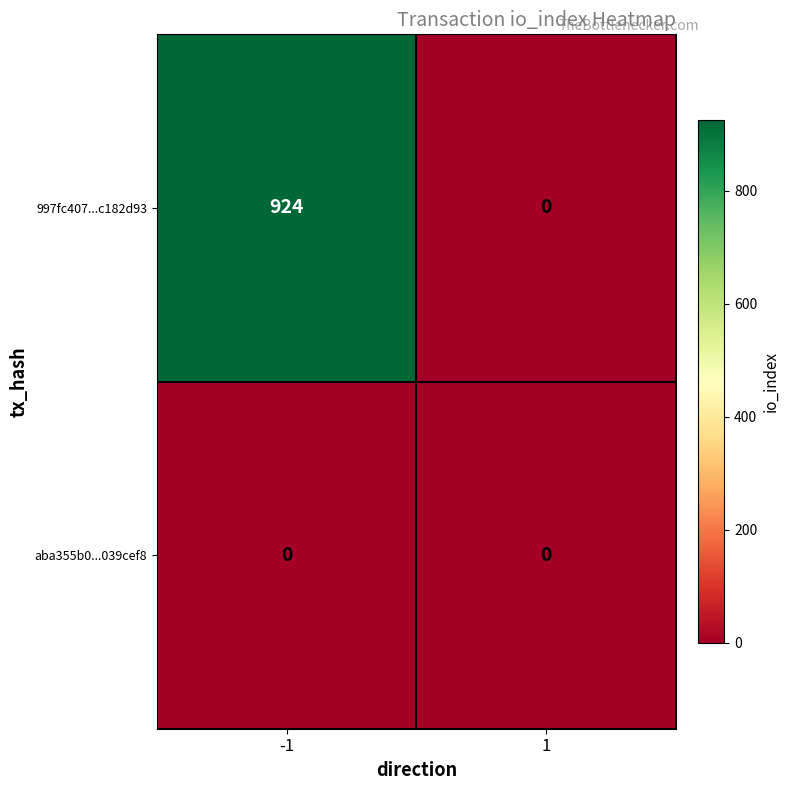

Which series has the widest spread of values?

997fc407...c182d93